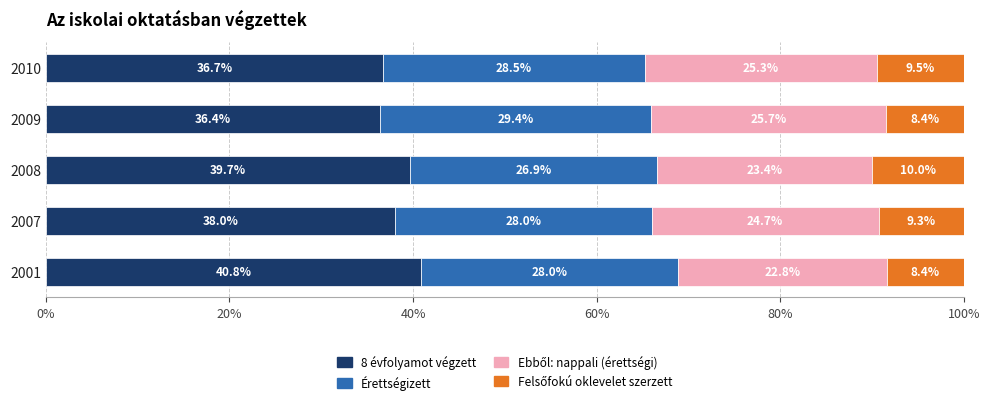

What is the total value across all series at 2001?

100.0